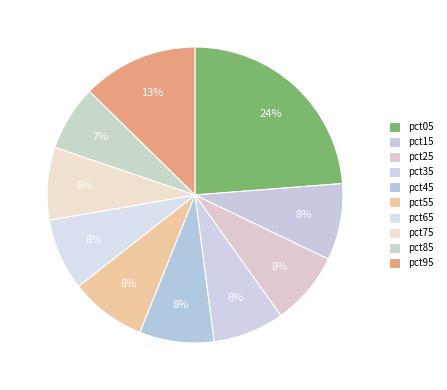

To the nearest percent, what portion does pct35 represent?

8%